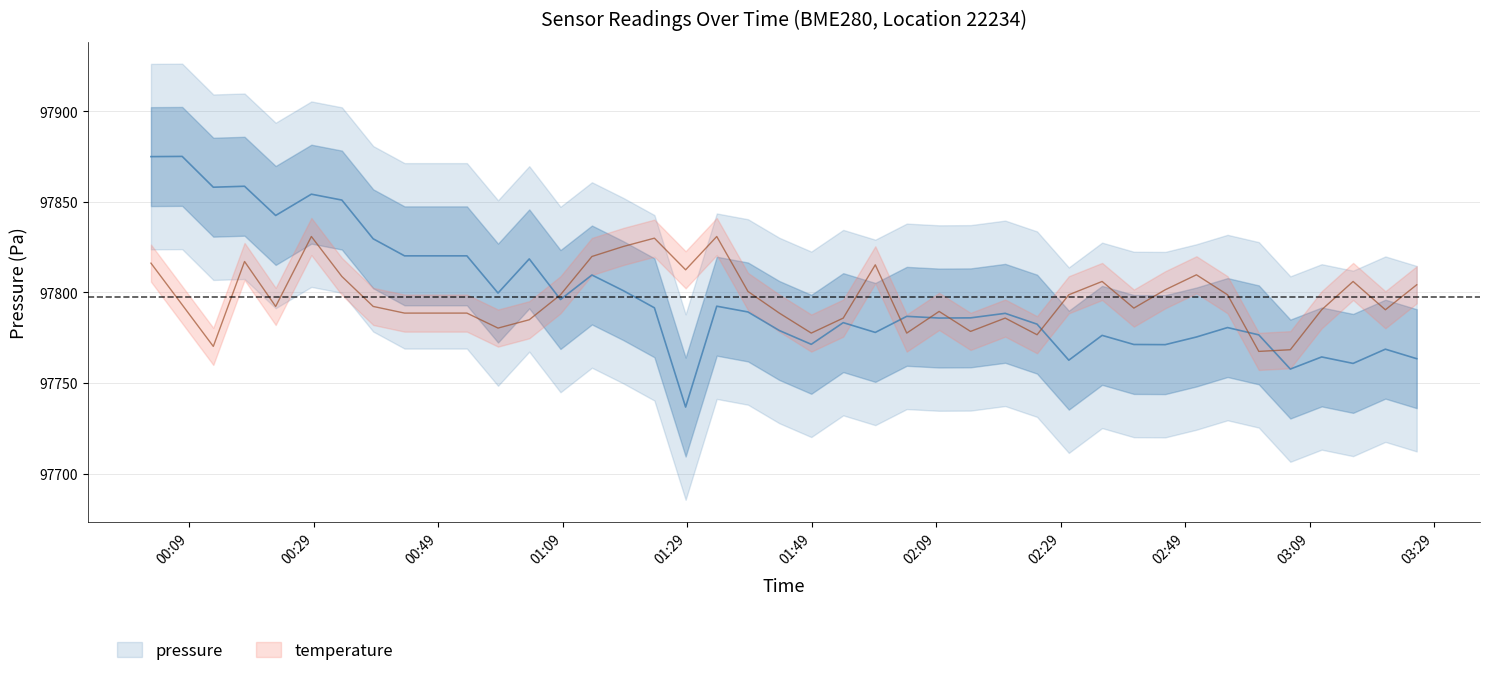

Is it true that temperature equals 97806.0 at 2023-03-03T03:15:58?

True